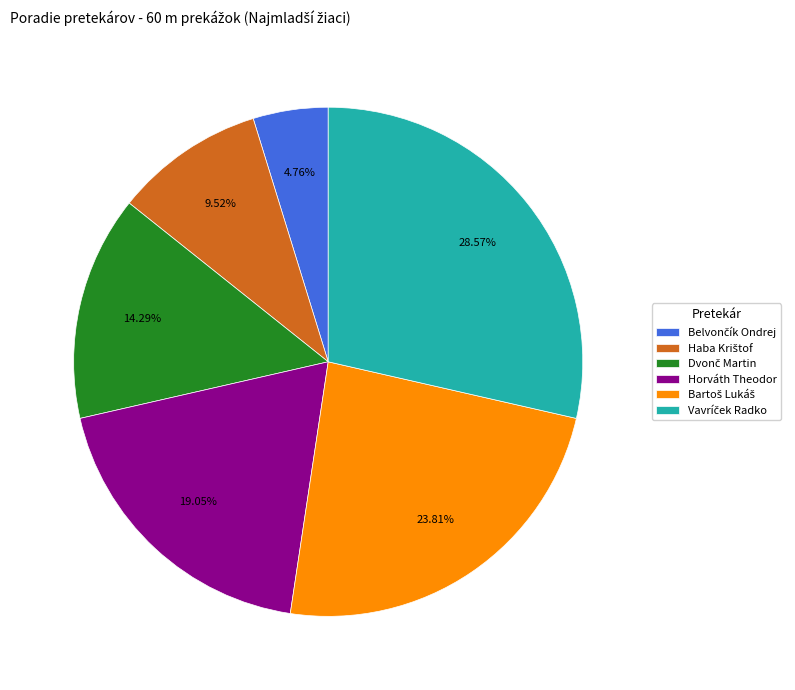

To the nearest percent, what percentage of the pie is Horváth Theodor?

19%